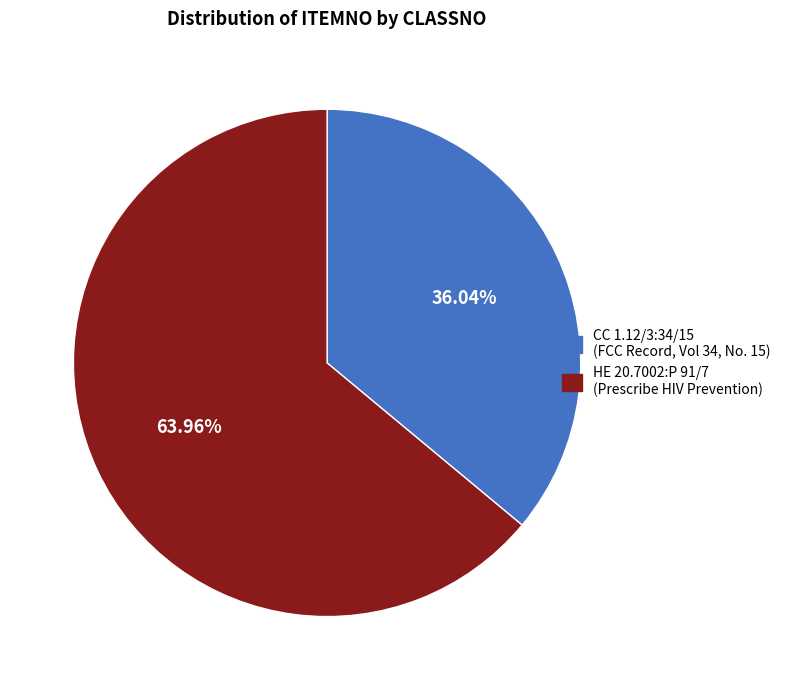

What is the largest slice in the pie chart?

HE 20.7002:P 91/7